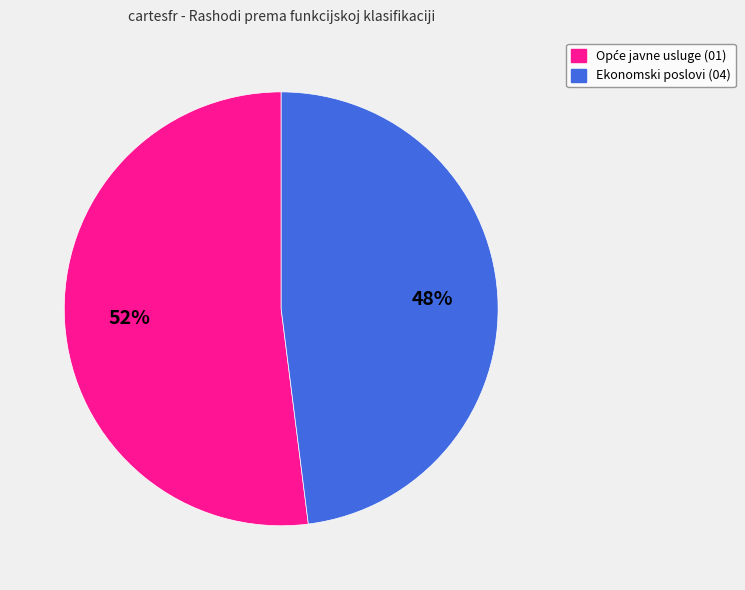

Does Ekonomski poslovi represent more than half of the total?

No